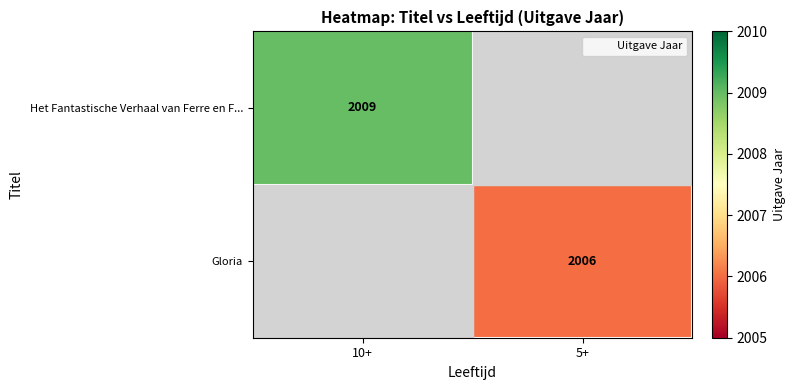

Which series has the largest total across all categories?

Het Fantastische Verhaal van Ferre en F...